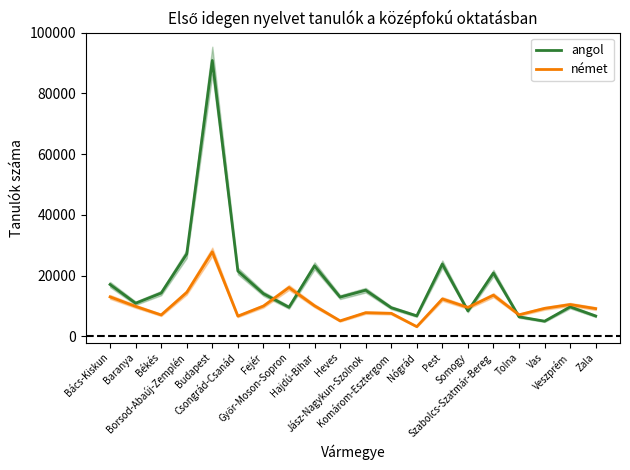

What is the difference between the maximum and second lowest values in the angol series?

84387